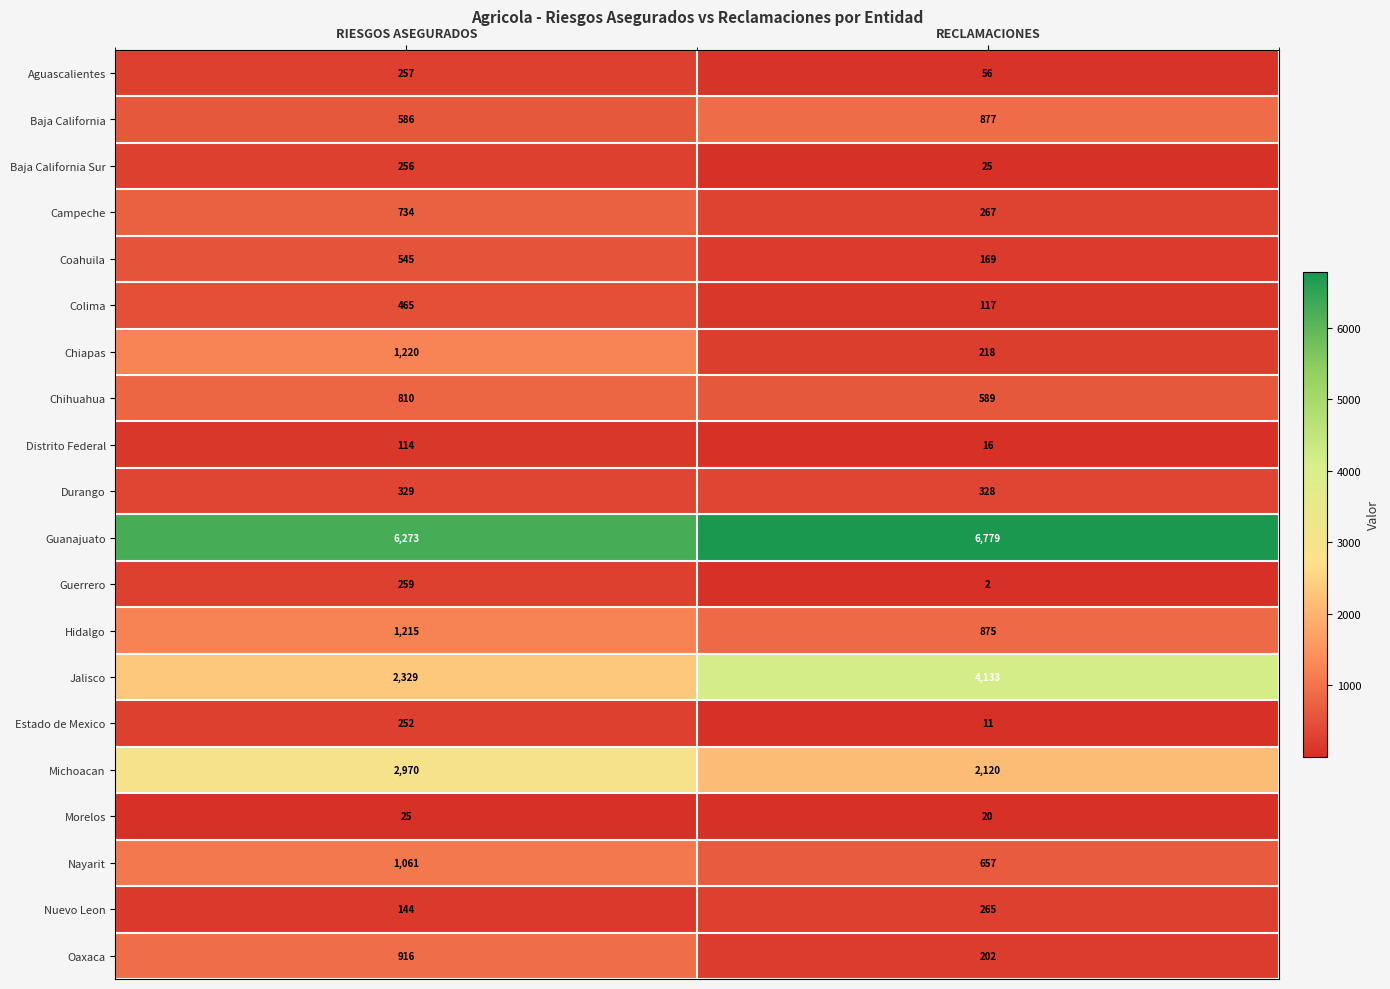

At RECLAMACIONES, list the series in order from largest to smallest.

Guanajuato, Jalisco, Michoacan, Baja California, Hidalgo, Nayarit, Chihuahua, Durango, Campeche, Nuevo Leon, Chiapas, Oaxaca, Coahuila, Colima, Aguascalientes, Baja California Sur, Morelos, Distrito Federal, Estado de Mexico, Guerrero